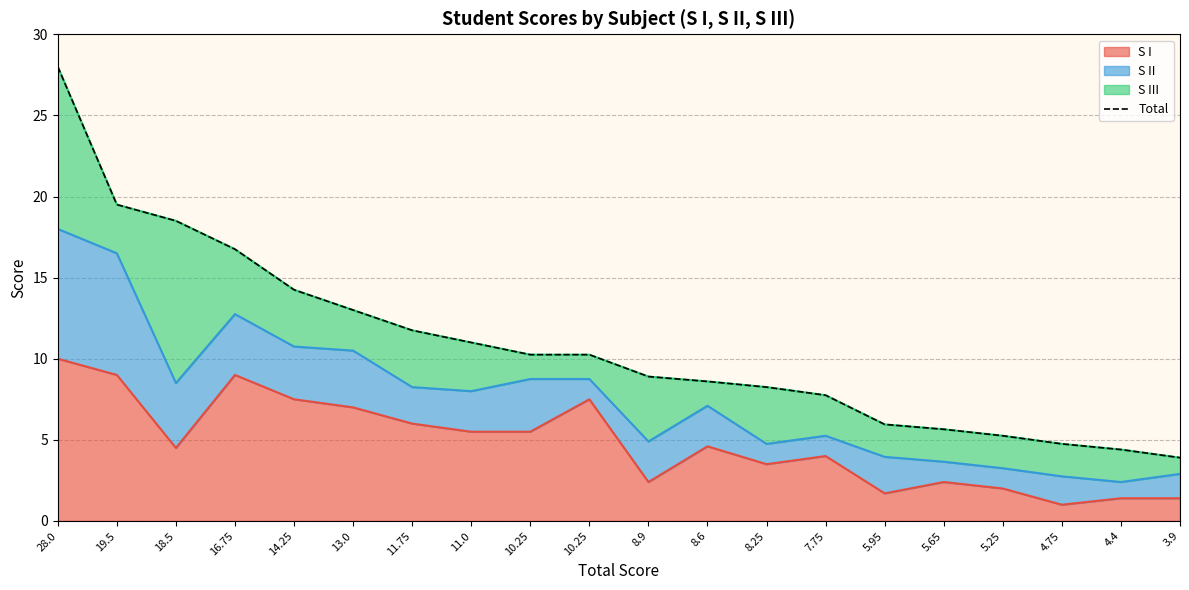

Which has a higher value, 4.4 or 5.25?

5.25